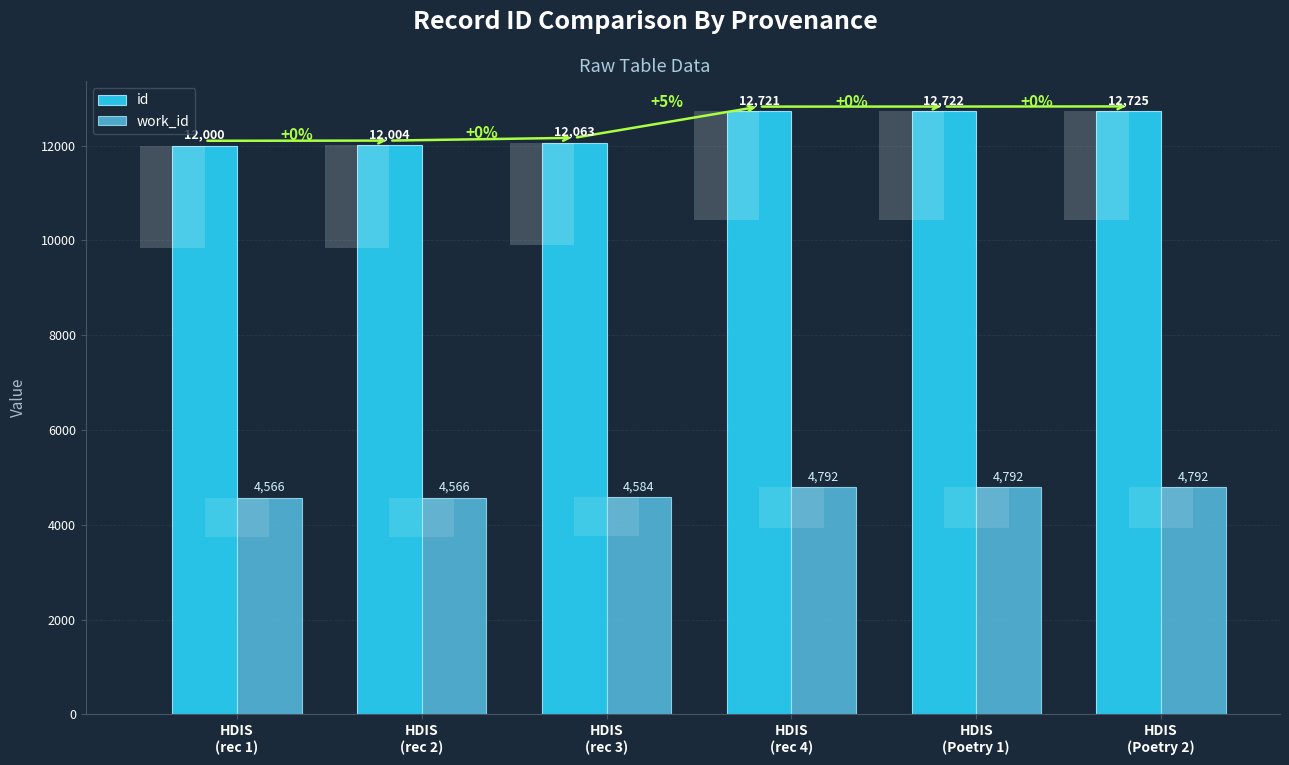

Reading right to left, what are all the values shown in this chart?

id: 12725	12722	12721	12063	12004	12000
work_id: 4792	4792	4792	4584	4566	4566